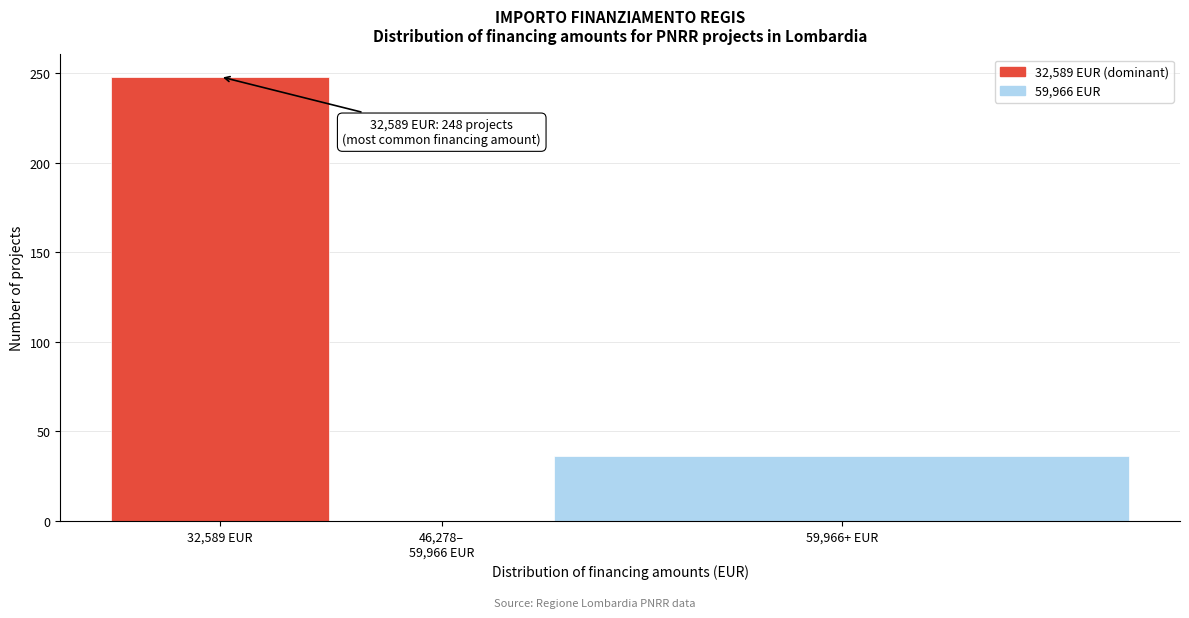

At which label is the value closest to 124?

59,966+ EUR